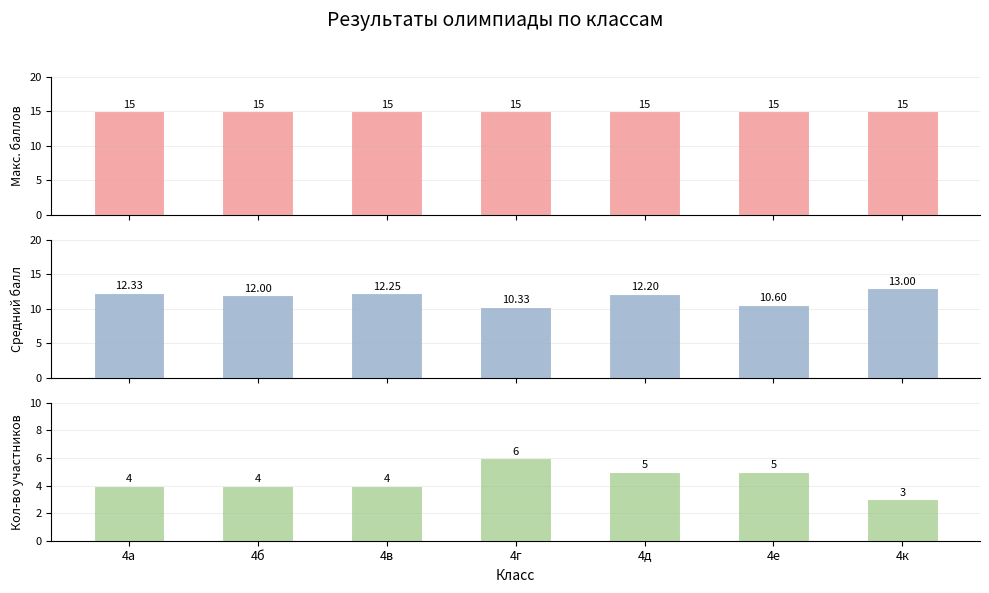

What value does the Средний балл series have at 4а?

12.3